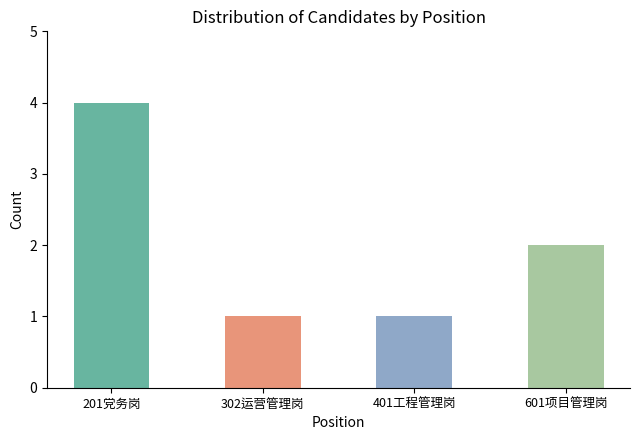

Which label corresponds to the largest value in the chart?

201党务岗